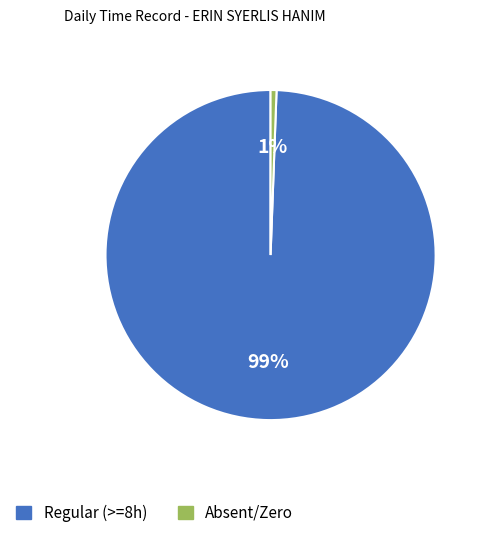

Count the number of slices in the pie.

2